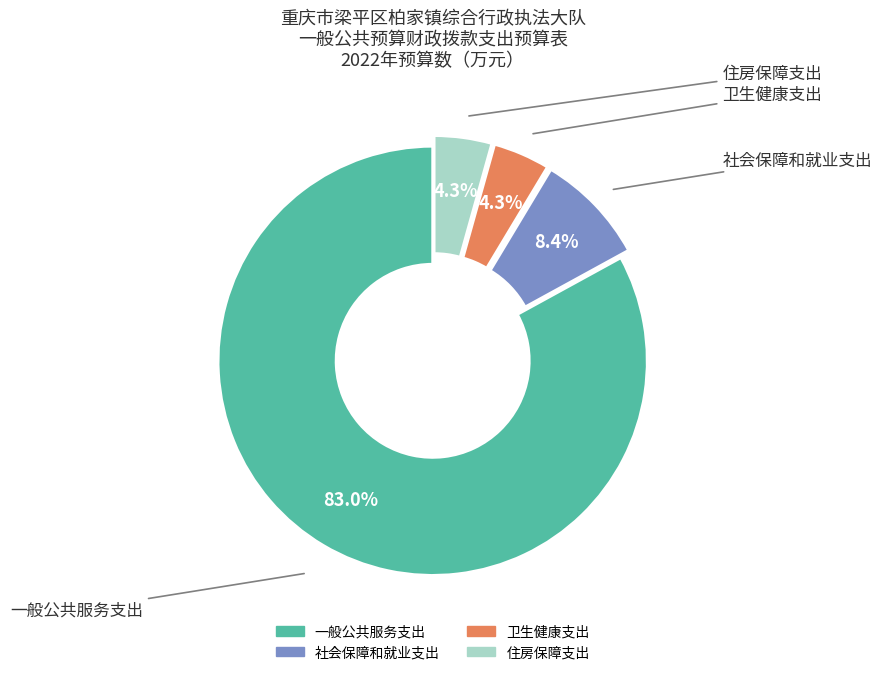

Which slice represents more than half of the pie?

一般公共服务支出